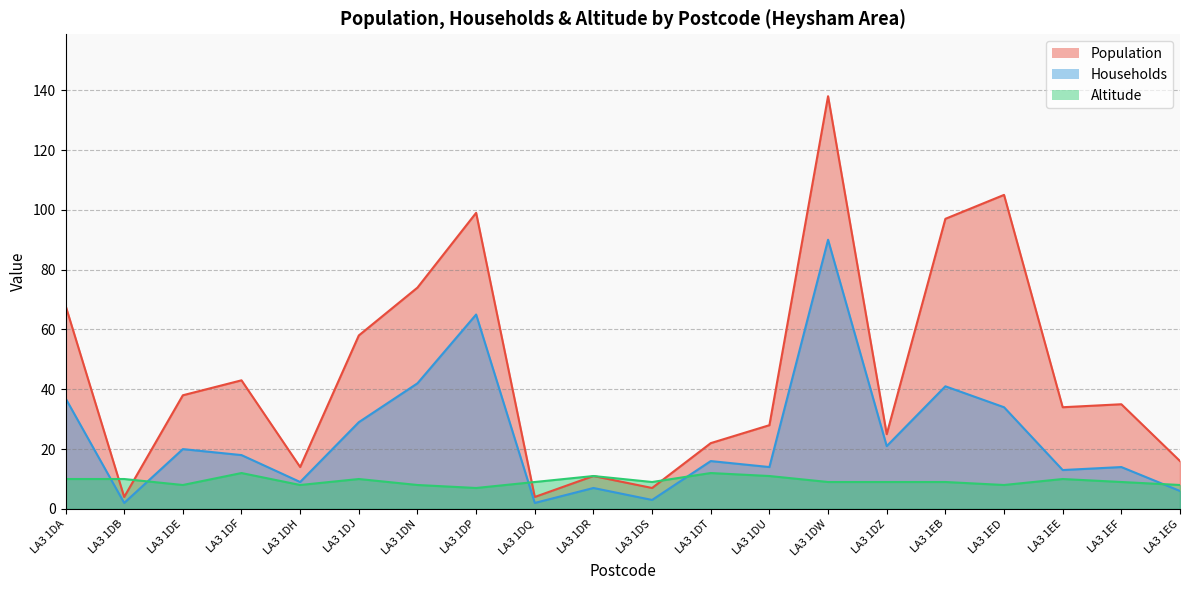

What is the average value of the Population series?

46